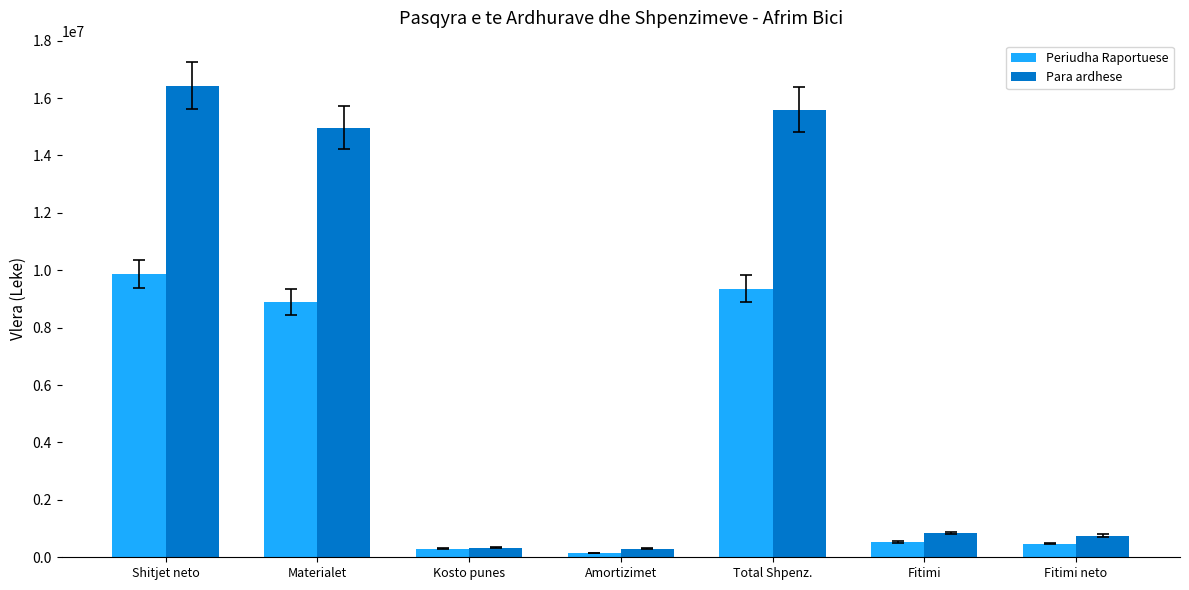

What is the sum of all Periudha Raportuese values?

29575994